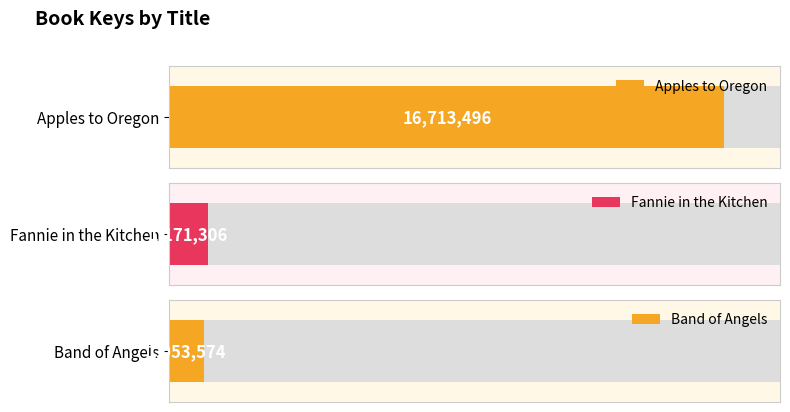

Reading right to left, list all the values displayed in this chart.

1053574	1171306	16713496